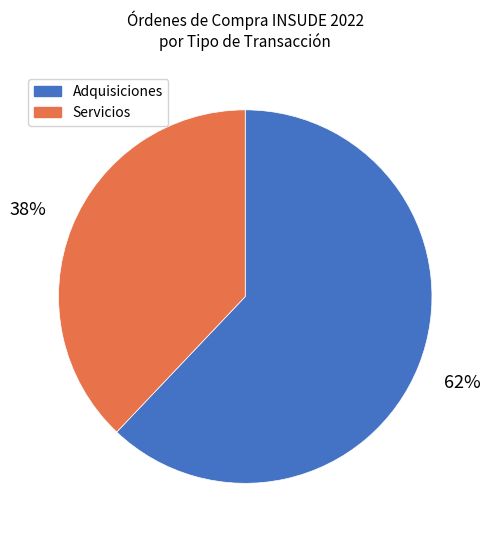

To the nearest percent, what is the average slice percentage?

50%